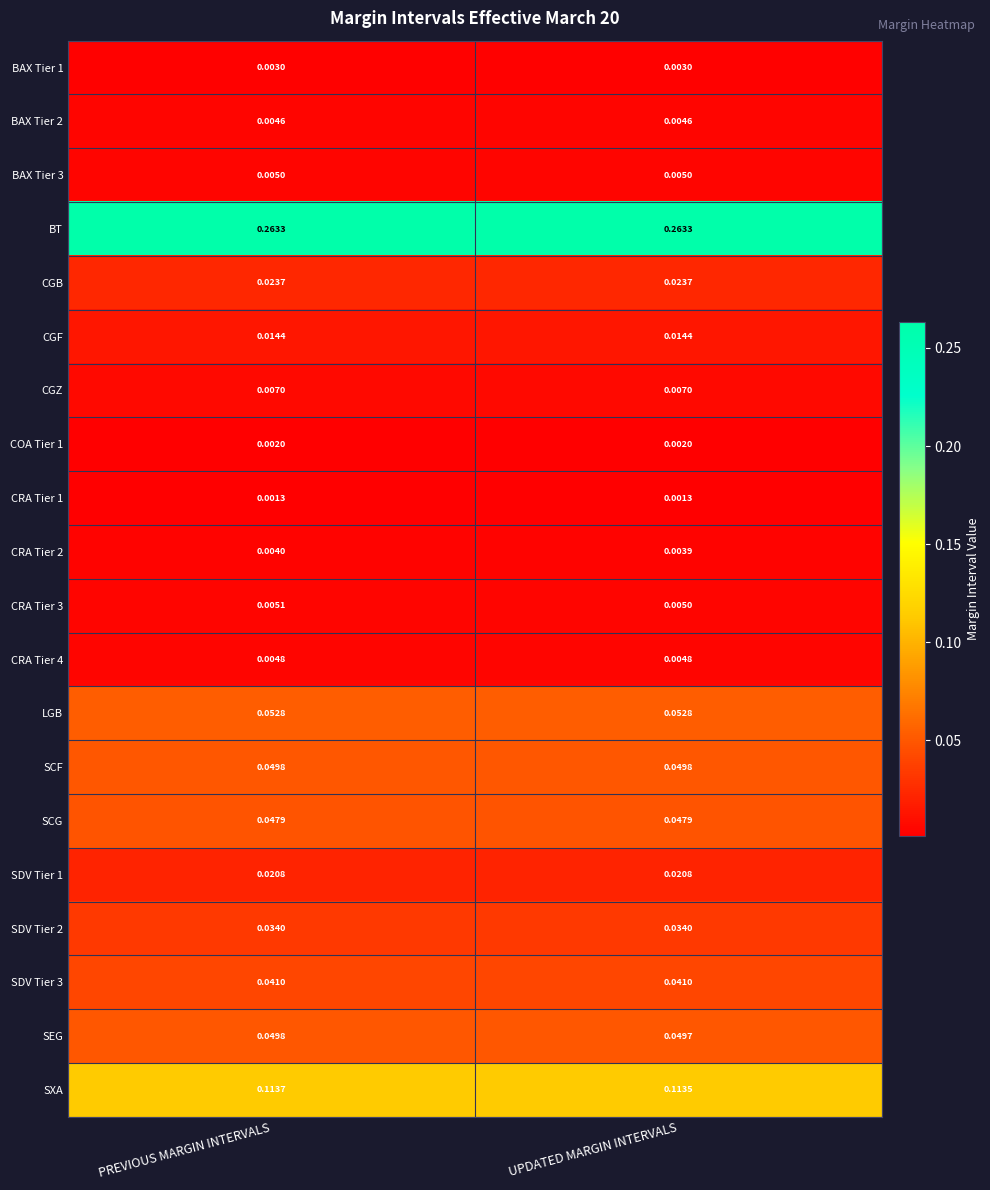

At which category is the sum across all series the highest?

PREVIOUS MARGIN INTERVALS